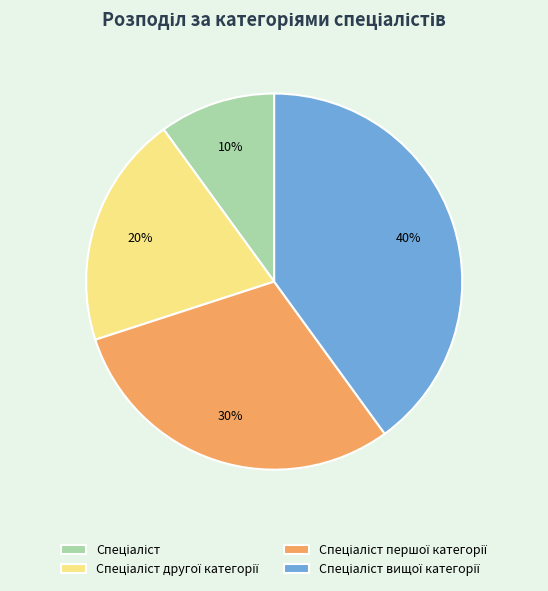

Count the number of slices in the pie.

4